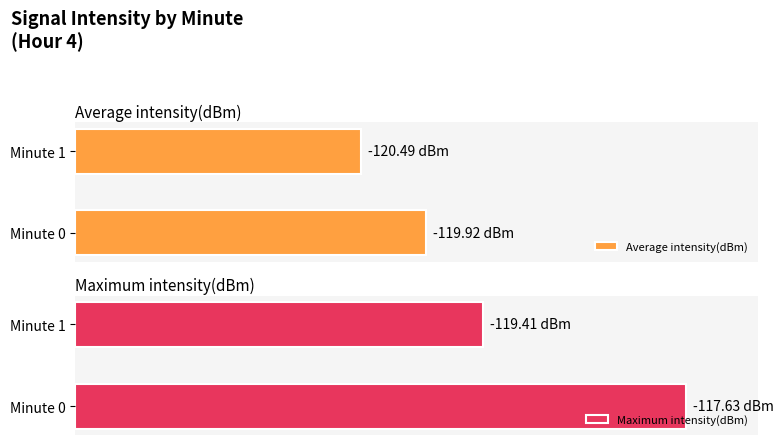

How many data points in Average intensity(dBm) are less than 51?

1